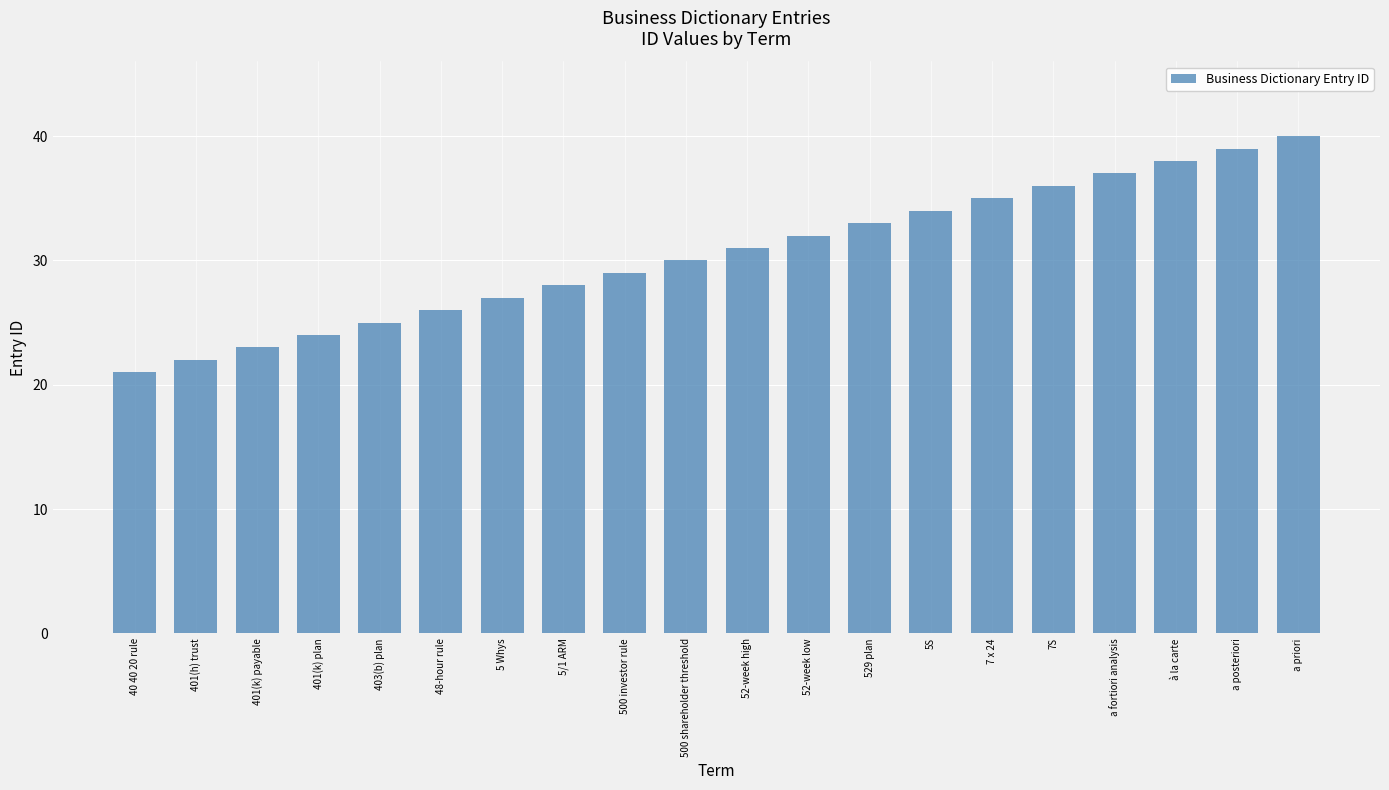

What is the change in value from 401(k) payable to 52-week high?

+8